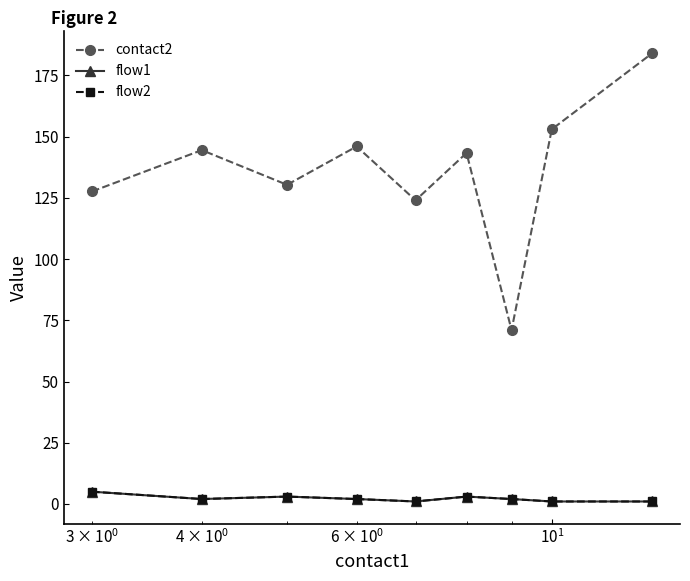

Does the chart have visible grid lines?

No